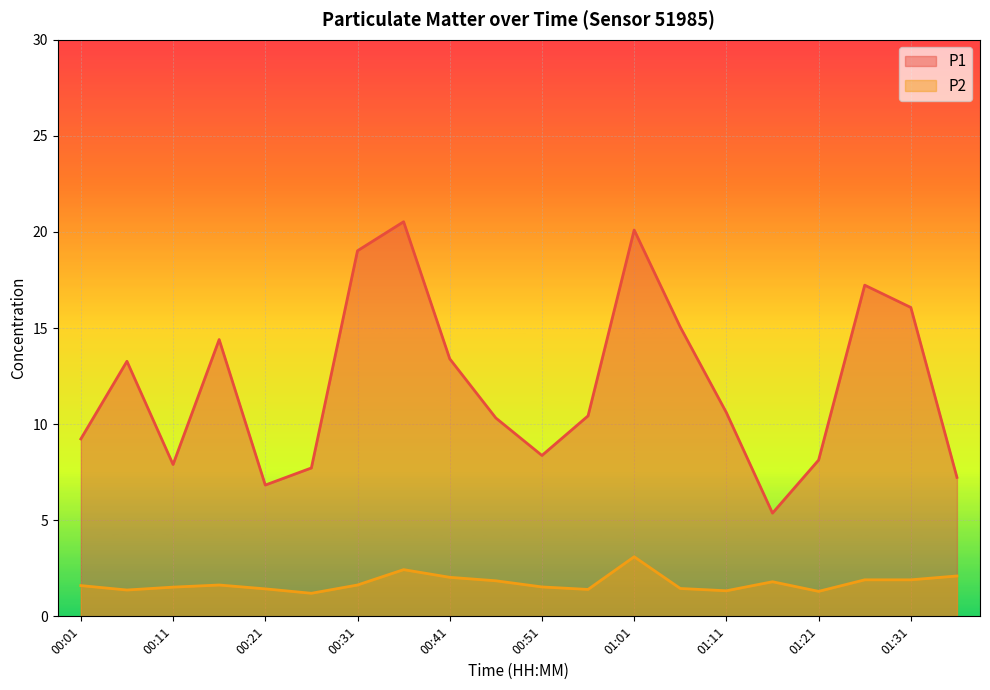

What are all the series names shown in the legend?

P1, P2